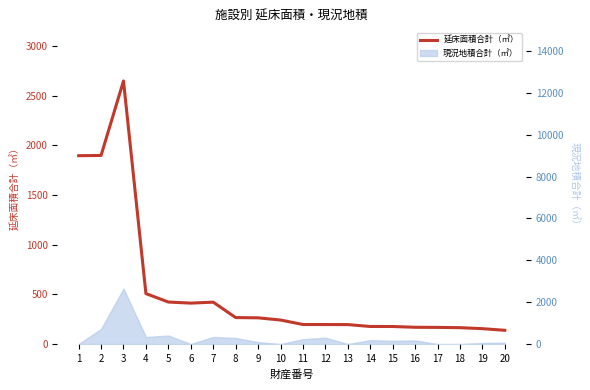

At which category does the chart reach its minimum across all series?

20